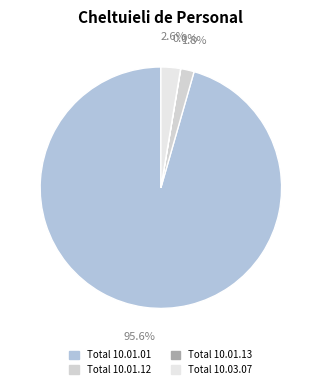

Which category has the smallest portion of the pie?

Total 10.01.13